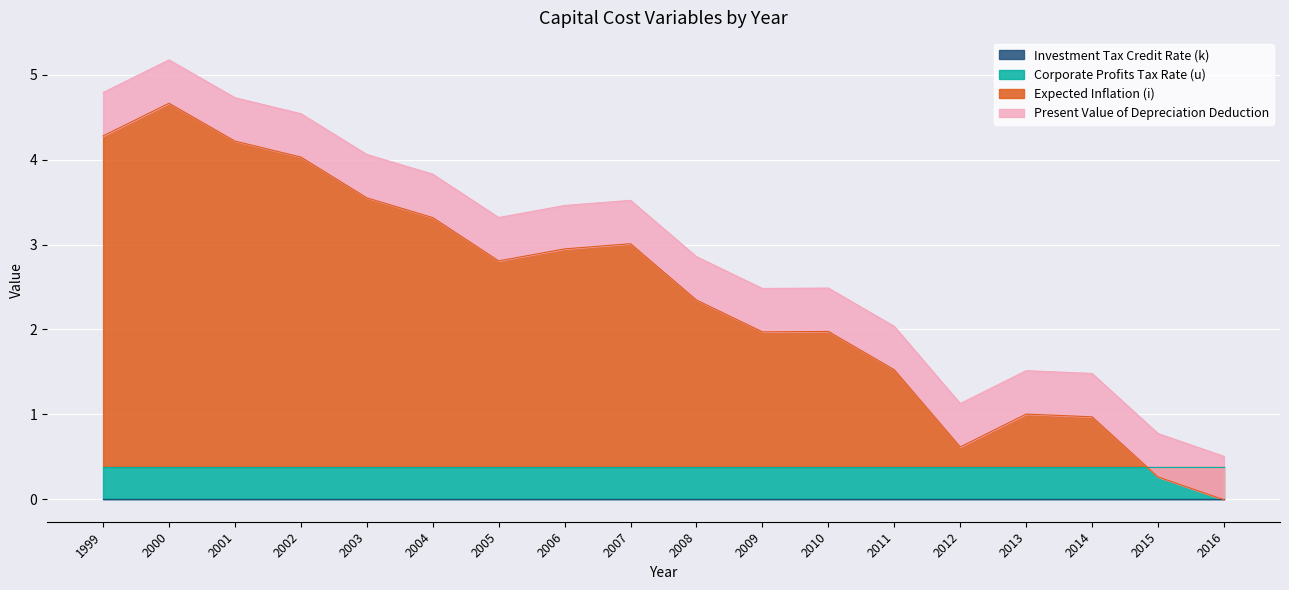

Is the value of Present Value of Depreciation Deduction at 2014 greater than the value of Corporate Profits Tax Rate (u) at 2002?

Yes